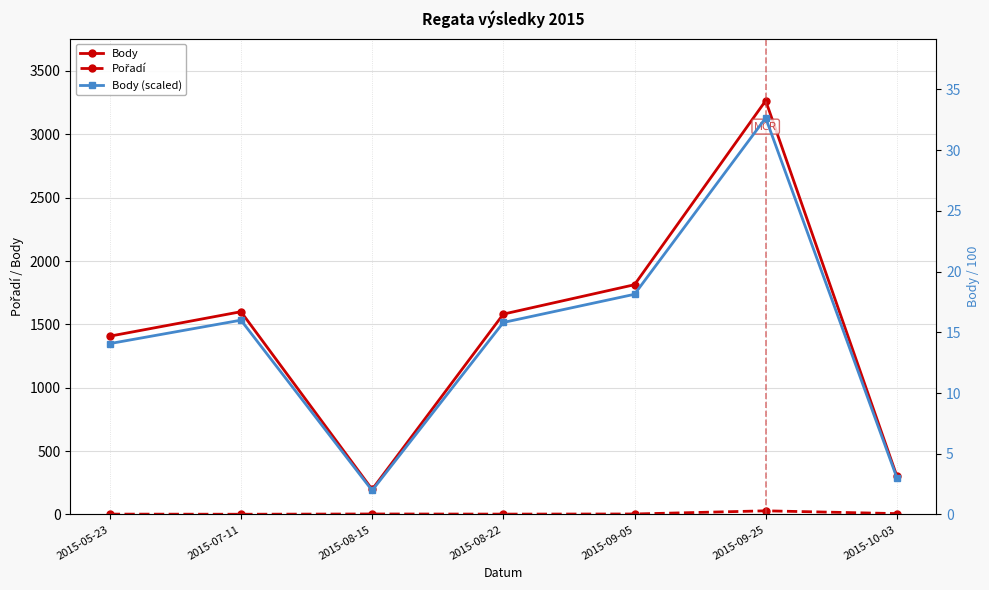

What is the difference between the maximum and minimum values in the Pořadí series?

27.0